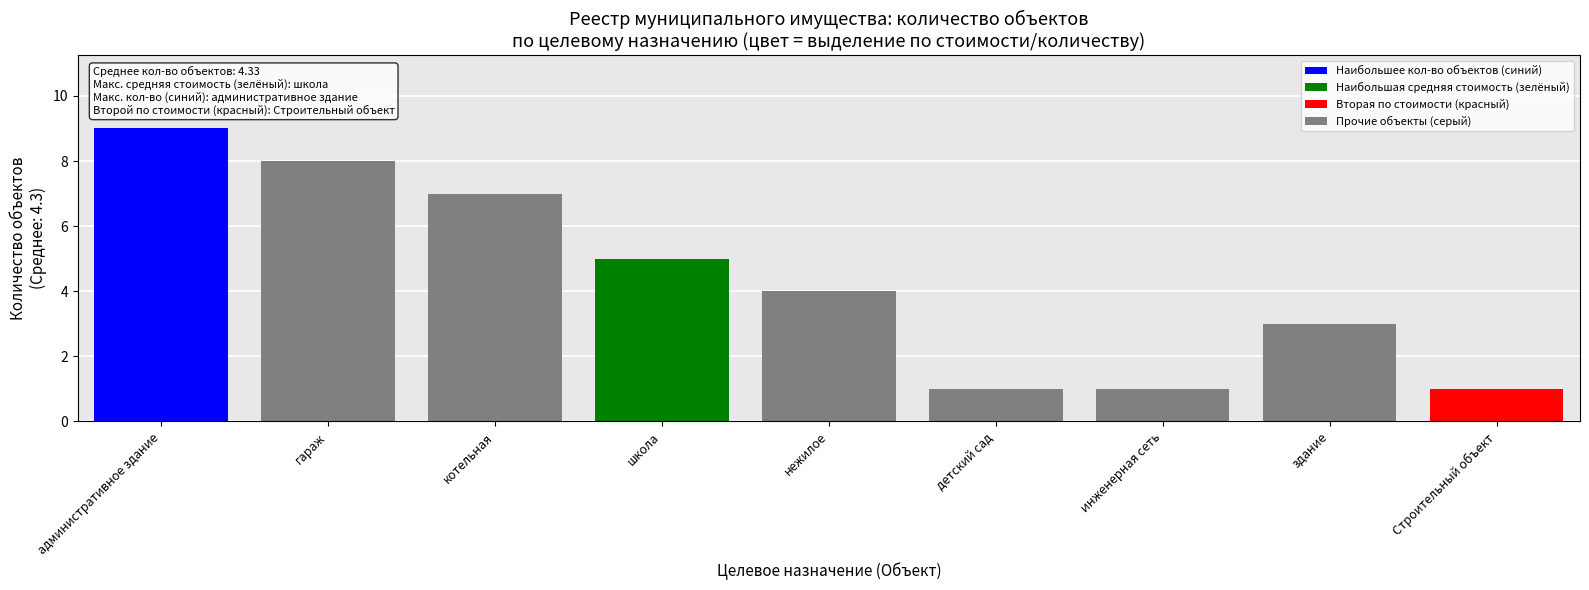

Reading left to right, list all the values displayed in this chart.

административное здание=9	гараж=8	котельная=7	школа=5	нежилое=4	детский сад=1	инженерная сеть=1	здание=3	Строительный объект=1